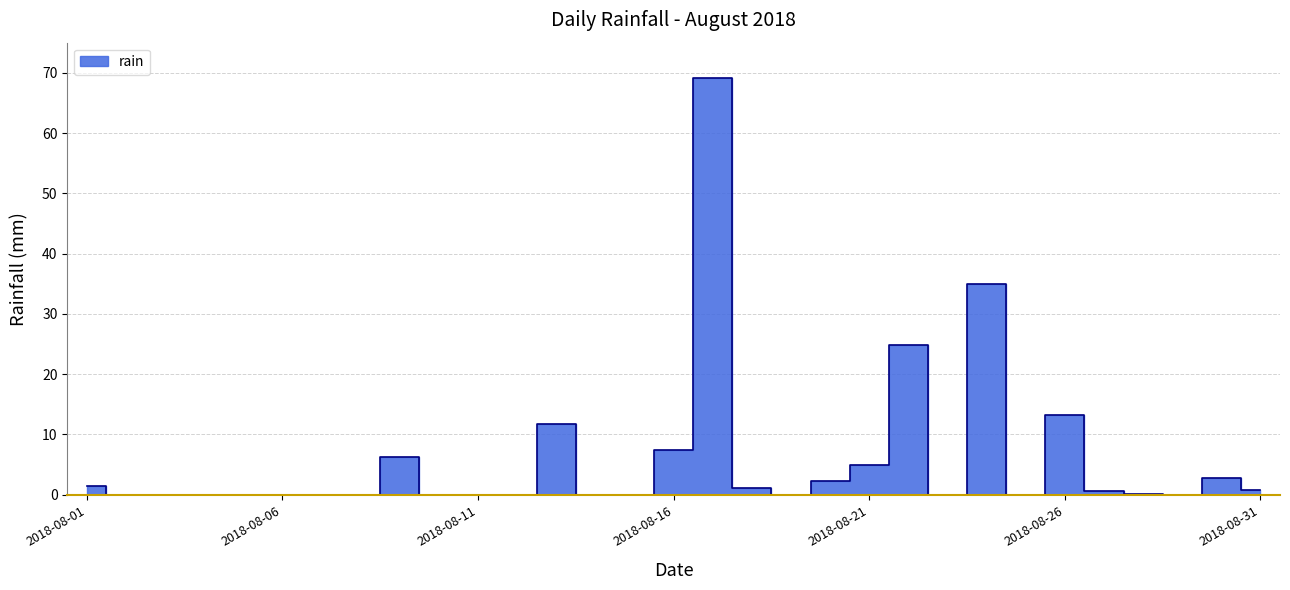

At which category does the data reach its first local valley?

2018-08-19